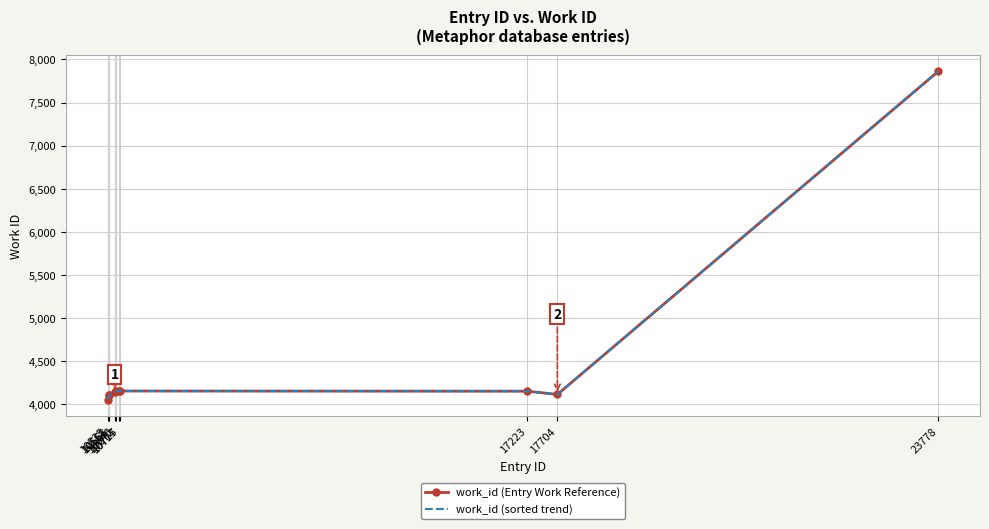

What is the sum of the work_id (sorted trend) values at 10672 and 17223?

8301